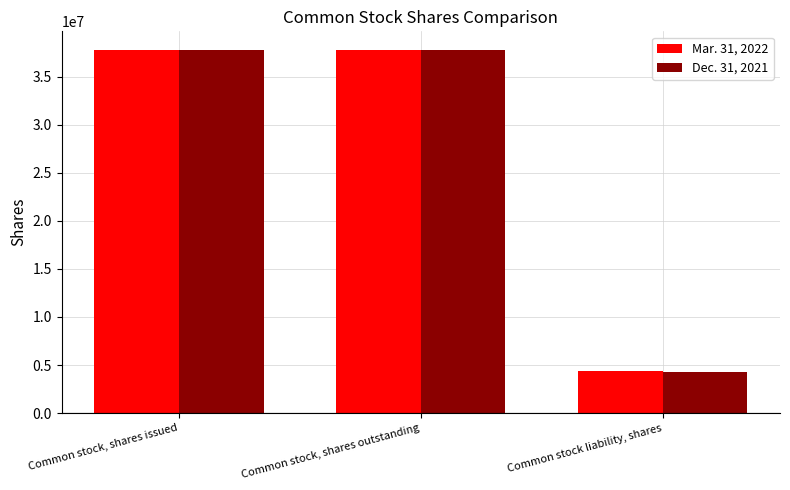

List the series in order of their overall mean, highest first.

Mar. 31, 2022, Dec. 31, 2021